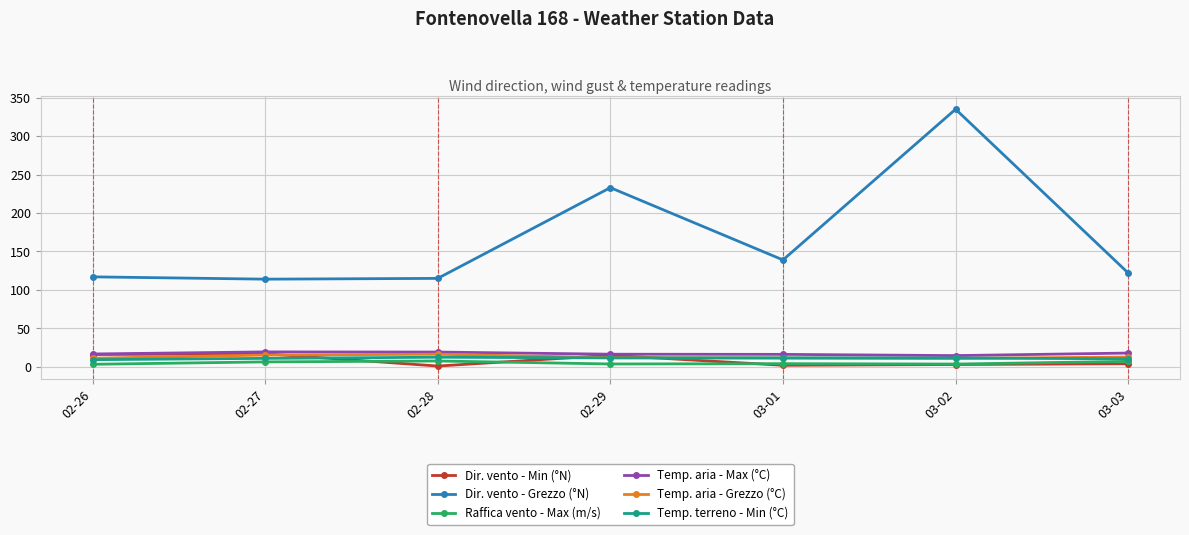

Which series has the widest spread of values?

Dir. vento - Grezzo (°N)